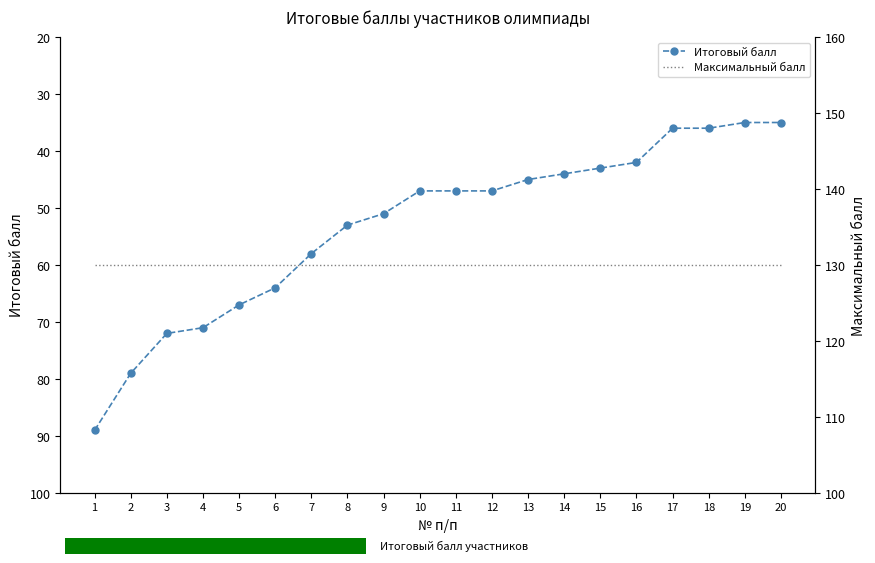

What are all the series names shown in the legend?

Итоговый балл, Максимальный балл